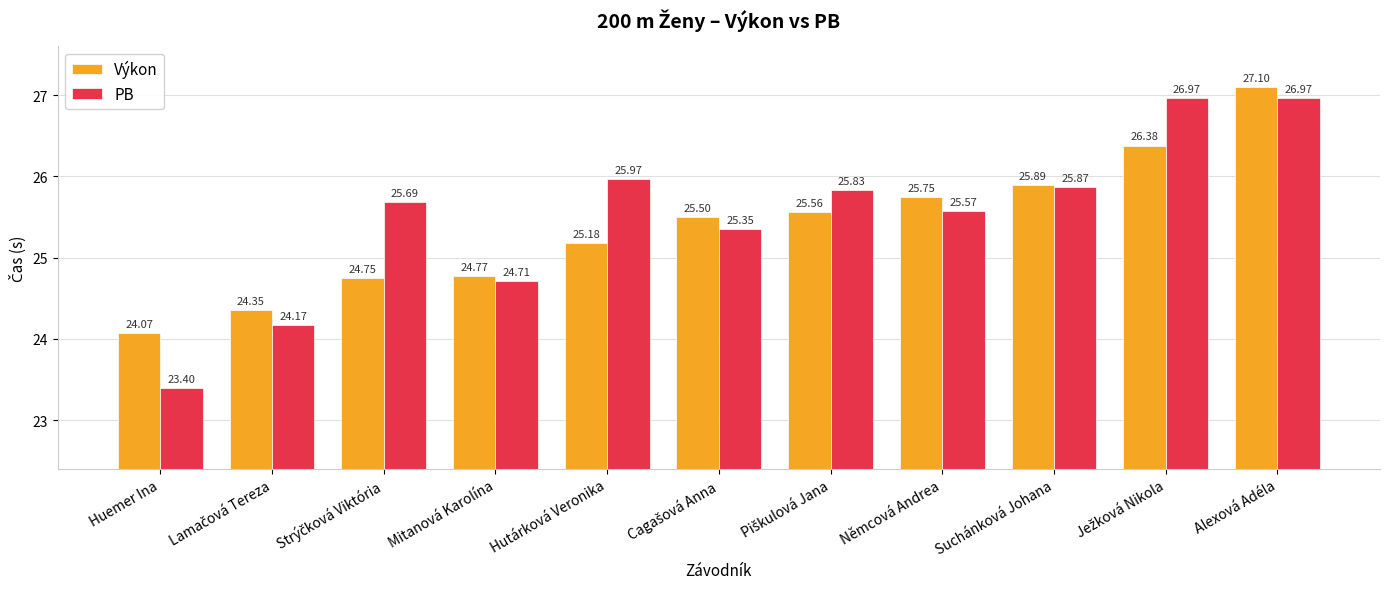

Reading right to left, what are all the values shown in this chart?

Výkon: 27.1	26.4	25.9	25.8	25.6	25.5	25.2	24.8	24.8	24.4	24.1
PB: 27.0	27.0	25.9	25.6	25.8	25.4	26.0	24.7	25.7	24.2	23.4